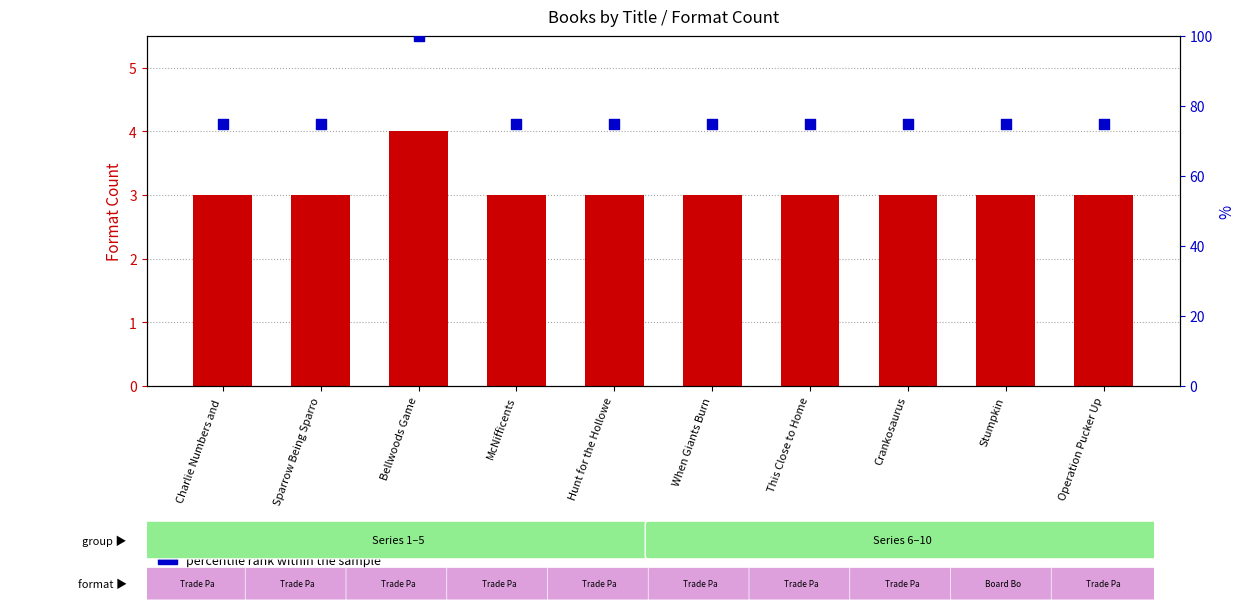

What is the total value across all series at Sparrow Being Sparro?

78